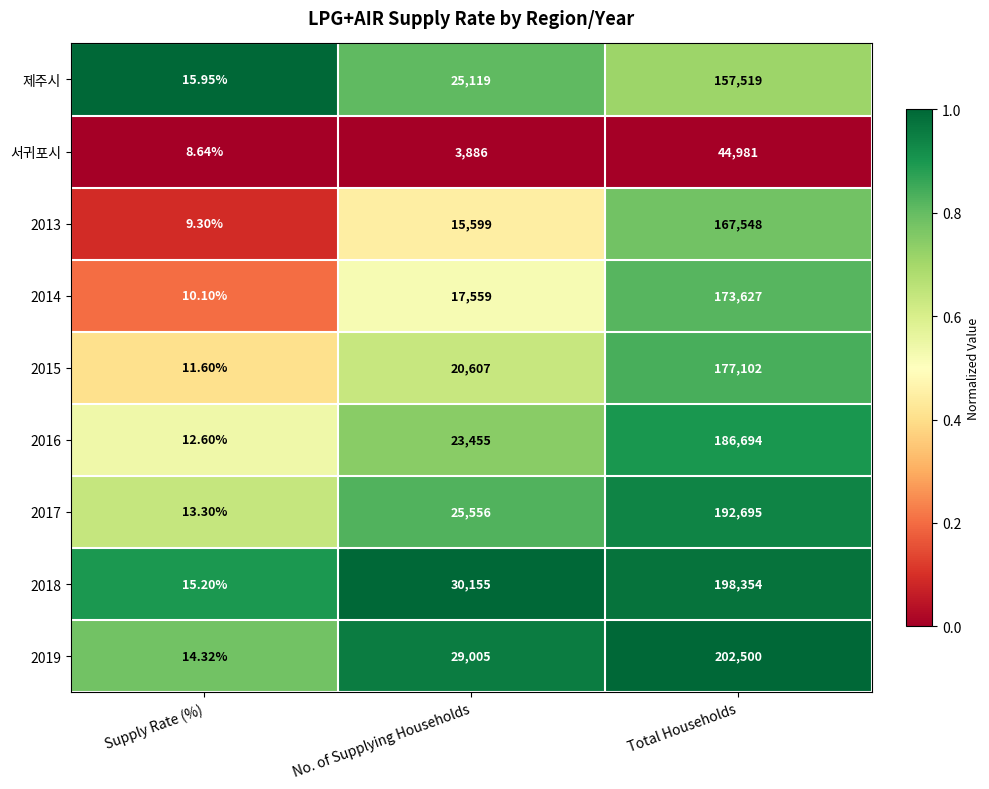

Count the number of data series in this chart.

9